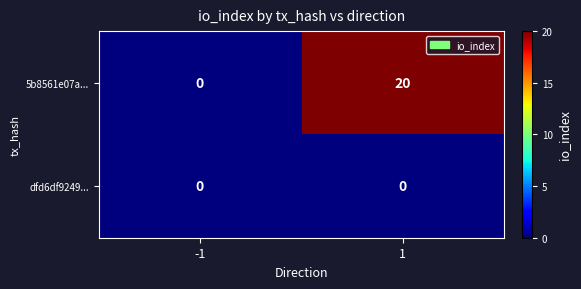

What value does the 5b8561e07a... series have at 1?

20